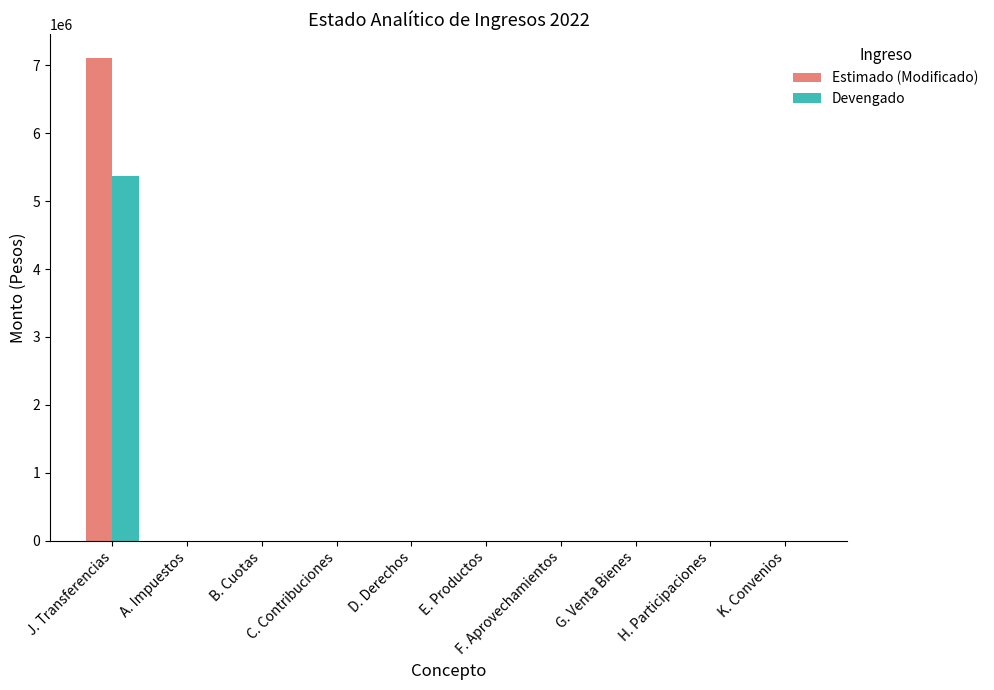

At which label does Estimado (Modificado) reach its peak?

J. Transferencias